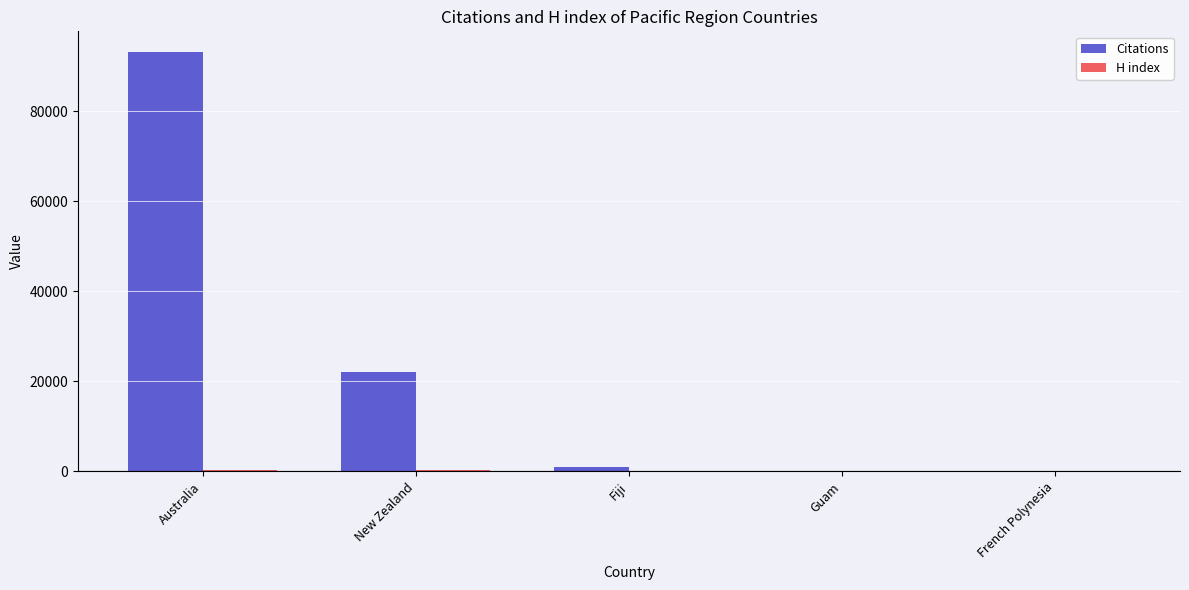

True or false: Citations has a value of 11 at French Polynesia.

True